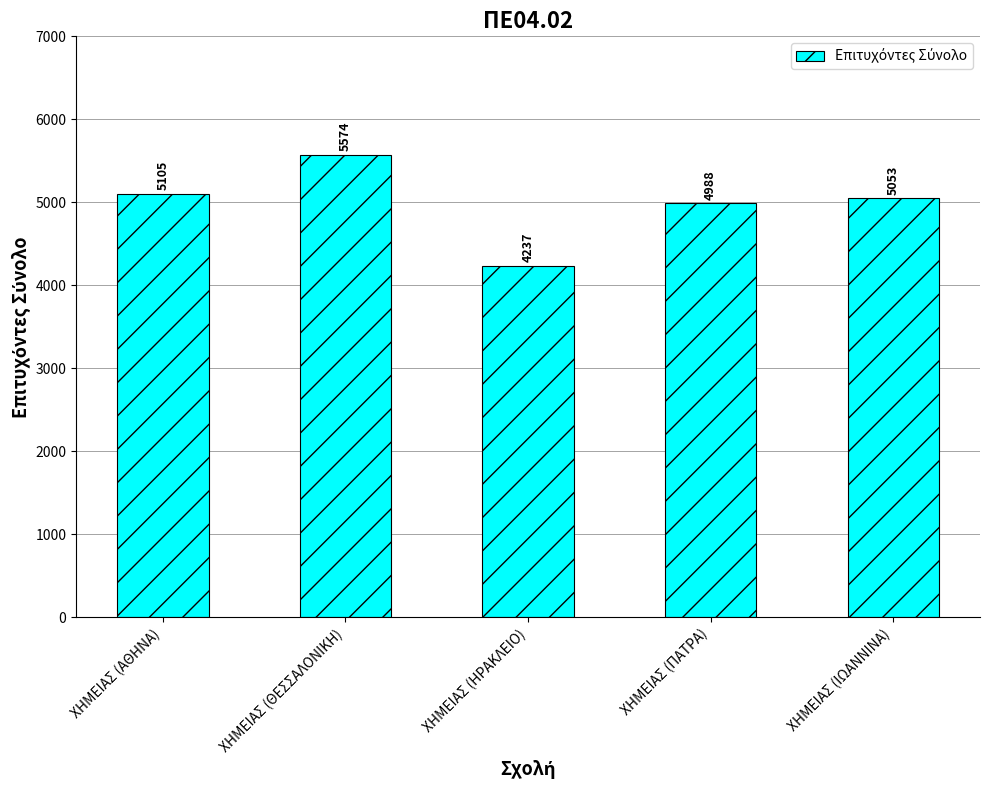

What is the difference between the maximum and second lowest values?

586